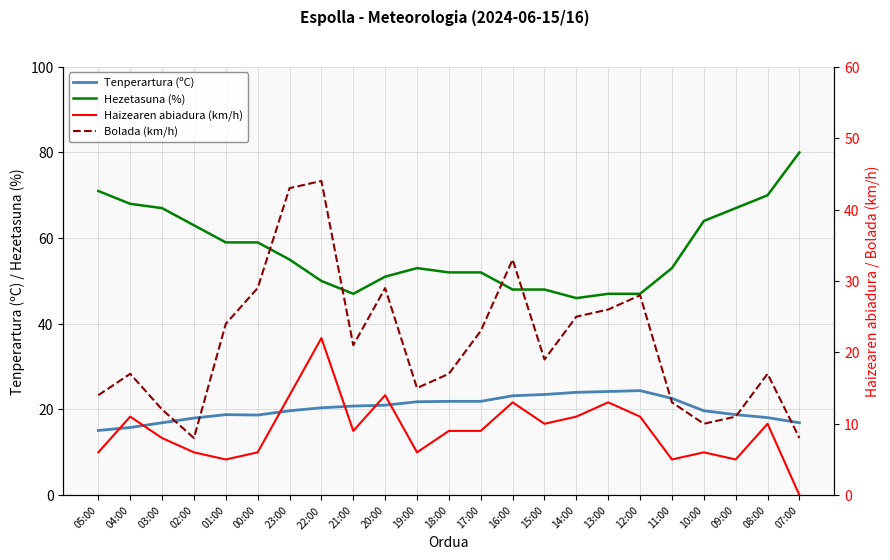

Reading right to left, extract all data points from this chart.

Tenperartura (ºC): 07:00=16.9	08:00=18.1	09:00=18.8	10:00=19.7	11:00=22.6	12:00=24.4	13:00=24.2	14:00=24.0	15:00=23.5	16:00=23.2	17:00=21.9	18:00=21.9	19:00=21.8	20:00=21.0	21:00=20.8	22:00=20.4	23:00=19.7	00:00=18.7	01:00=18.8	02:00=18.0	03:00=16.9	04:00=15.8	05:00=15.1
Hezetasuna (%): 07:00=80.0	08:00=70.0	09:00=67.0	10:00=64.0	11:00=53.0	12:00=47.0	13:00=47.0	14:00=46.0	15:00=48.0	16:00=48.0	17:00=52.0	18:00=52.0	19:00=53.0	20:00=51.0	21:00=47.0	22:00=50.0	23:00=55.0	00:00=59.0	01:00=59.0	02:00=63.0	03:00=67.0	04:00=68.0	05:00=71.0
Haizearen abiadura (km/h): 07:00=0.0	08:00=10.0	09:00=5.0	10:00=6.0	11:00=5.0	12:00=11.0	13:00=13.0	14:00=11.0	15:00=10.0	16:00=13.0	17:00=9.0	18:00=9.0	19:00=6.0	20:00=14.0	21:00=9.0	22:00=22.0	23:00=14.0	00:00=6.0	01:00=5.0	02:00=6.0	03:00=8.0	04:00=11.0	05:00=6.0
Bolada (km/h): 07:00=8.0	08:00=17.0	09:00=11.0	10:00=10.0	11:00=13.0	12:00=28.0	13:00=26.0	14:00=25.0	15:00=19.0	16:00=33.0	17:00=23.0	18:00=17.0	19:00=15.0	20:00=29.0	21:00=21.0	22:00=44.0	23:00=43.0	00:00=29.0	01:00=24.0	02:00=8.0	03:00=12.0	04:00=17.0	05:00=14.0